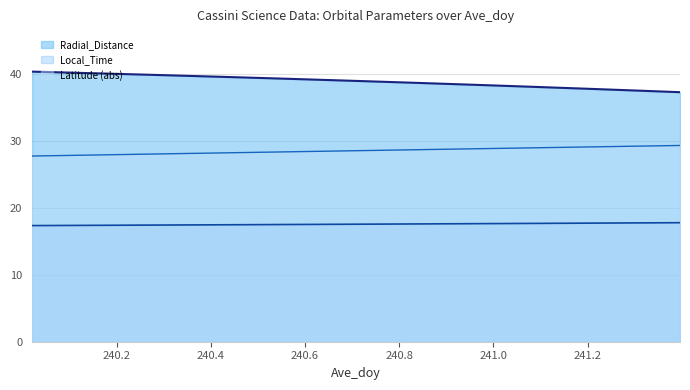

What is the greatest value displayed?

40.4